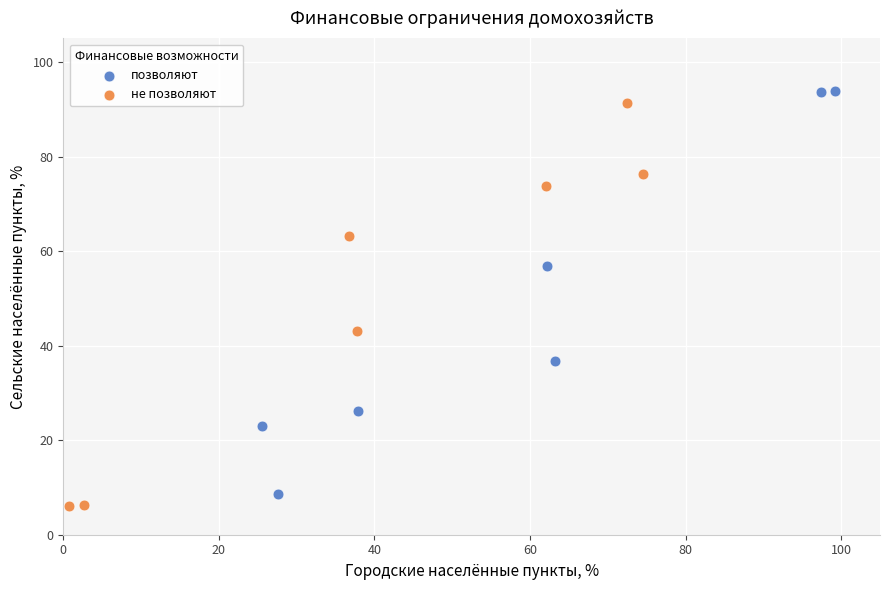

What are all the series names shown in the legend?

позволяют, не позволяют